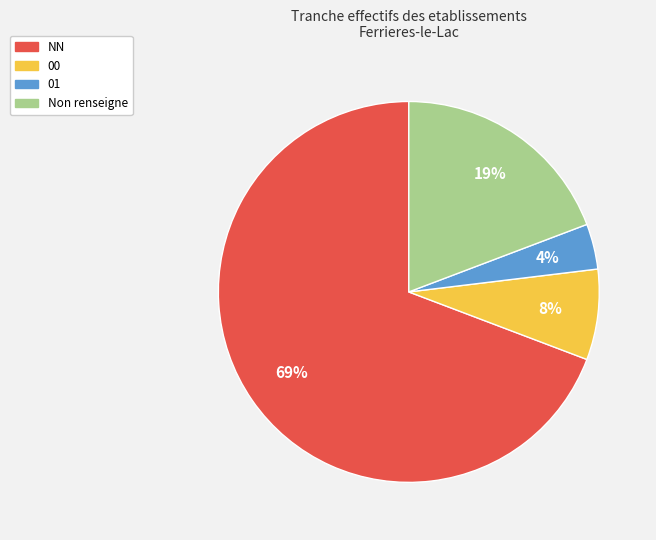

Do Non renseigne and 01 together represent more than half of the pie?

No